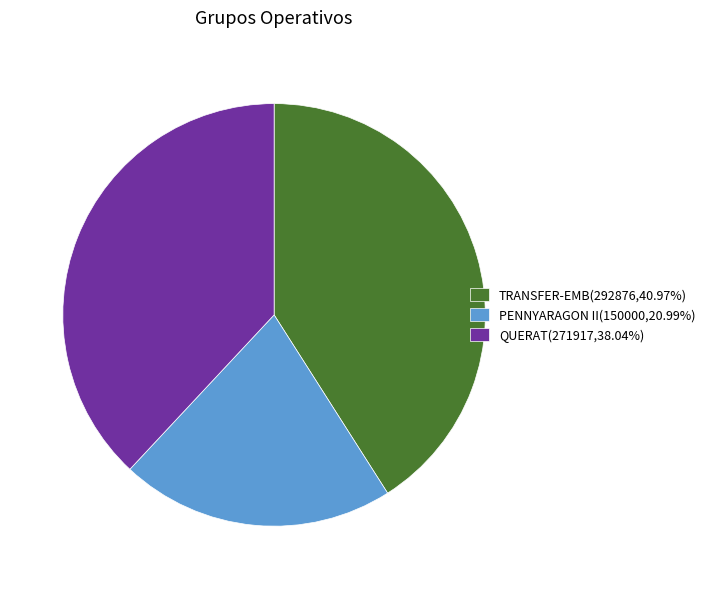

Do PENNYARAGON II(150000,20.99%) and TRANSFER-EMB(292876,40.97%) together represent more than half of the pie?

Yes